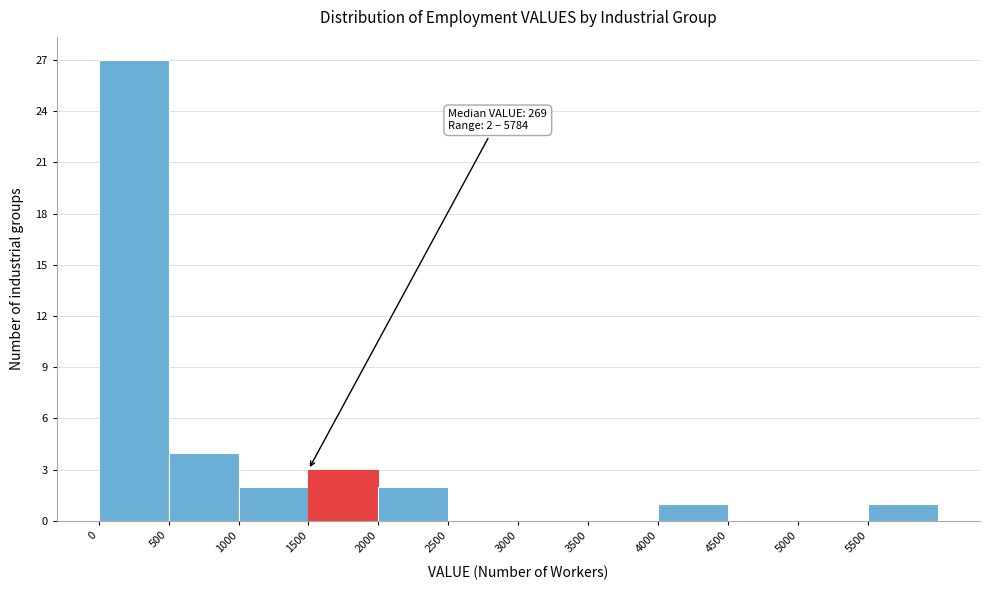

Which range on the x-axis has the tallest bar?

0 to 500